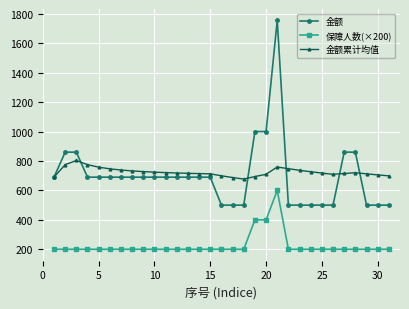

What are all the series names shown in the legend?

金额, 保障人数(×200), 金额累计均值